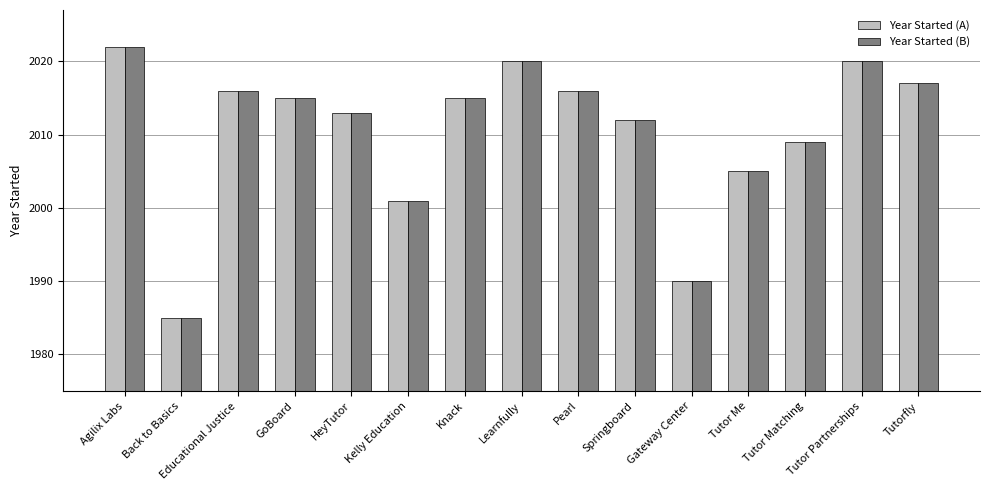

What is the sum of the Year Started (A) values at GoBoard and Agilix Labs?

4037